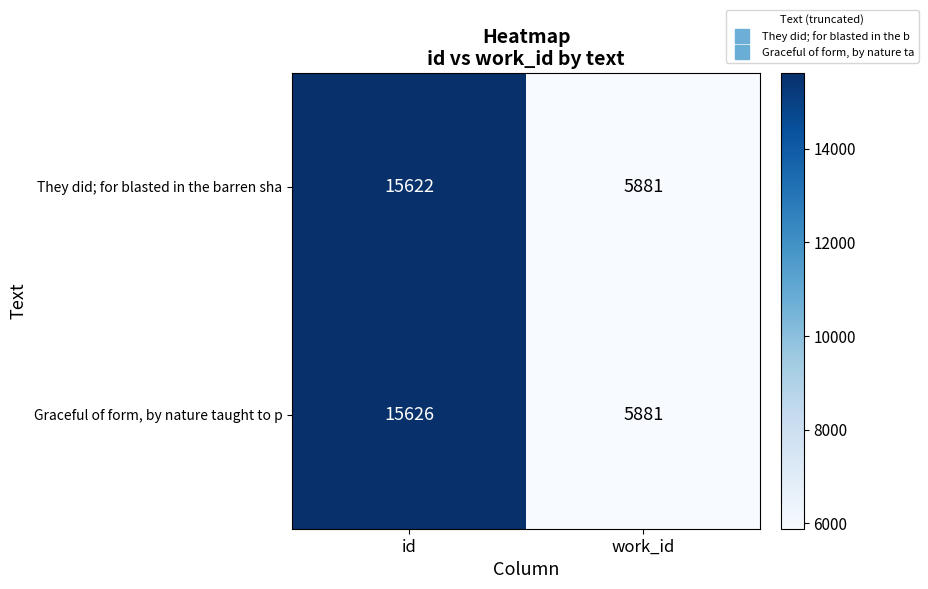

The value of Graceful of form, by nature taught to p at id is 15626. True or false?

True